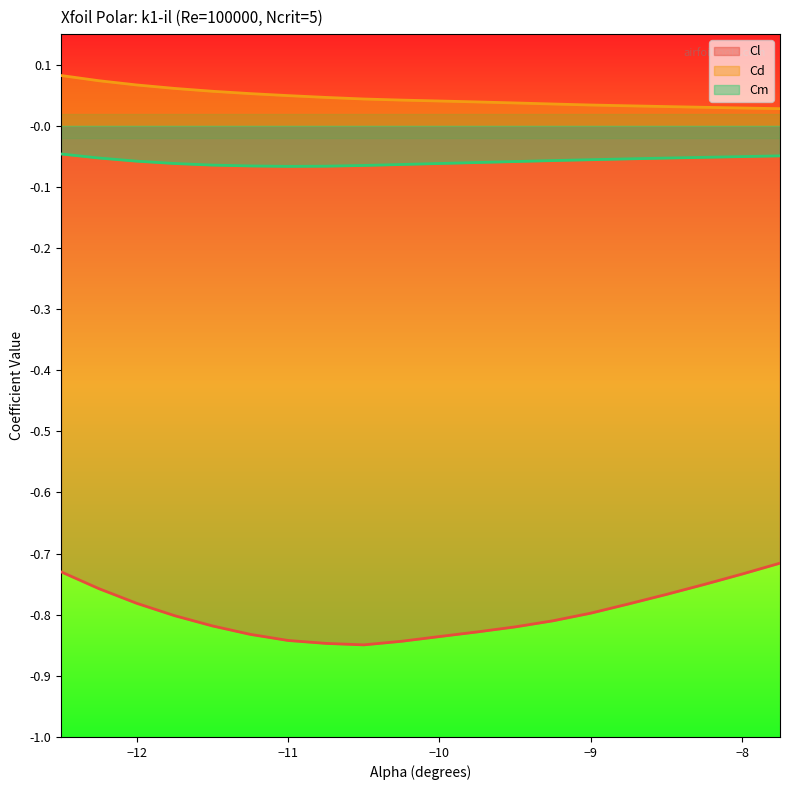

Reading left to right, transcribe all the data shown in this chart.

Cl: -0.7	-0.8	-0.8	-0.8	-0.8	-0.8	-0.8	-0.8	-0.8	-0.8	-0.8	-0.8	-0.8	-0.8	-0.8	-0.8	-0.8	-0.8	-0.7	-0.7
Cd: 0.1	0.1	0.1	0.1	0.1	0.1	0.0	0.0	0.0	0.0	0.0	0.0	0.0	0.0	0.0	0.0	0.0	0.0	0.0	0.0
Cm: -0.0	-0.1	-0.1	-0.1	-0.1	-0.1	-0.1	-0.1	-0.1	-0.1	-0.1	-0.1	-0.1	-0.1	-0.1	-0.1	-0.1	-0.1	-0.1	-0.0